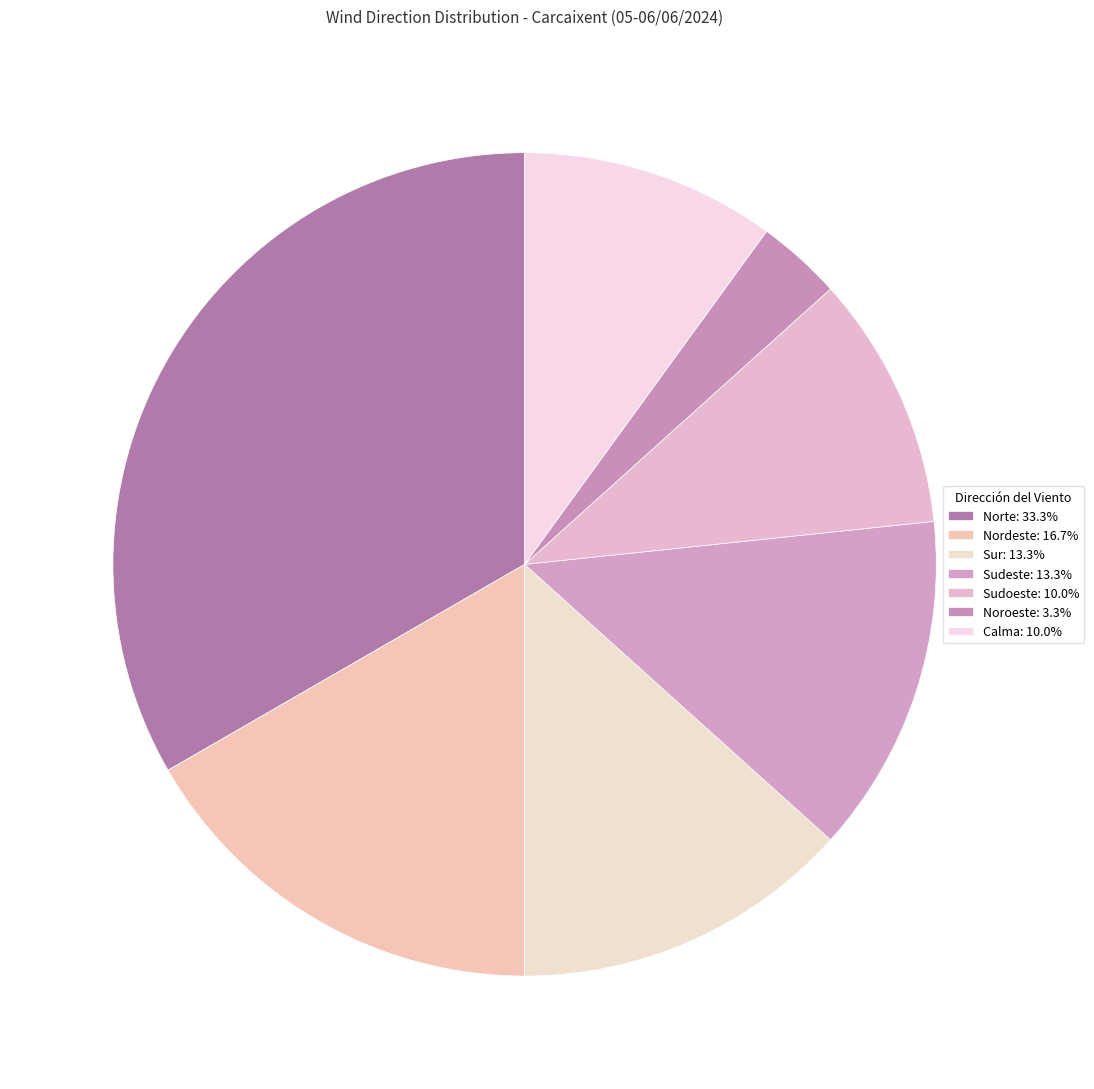

Is there a majority slice in this chart?

No